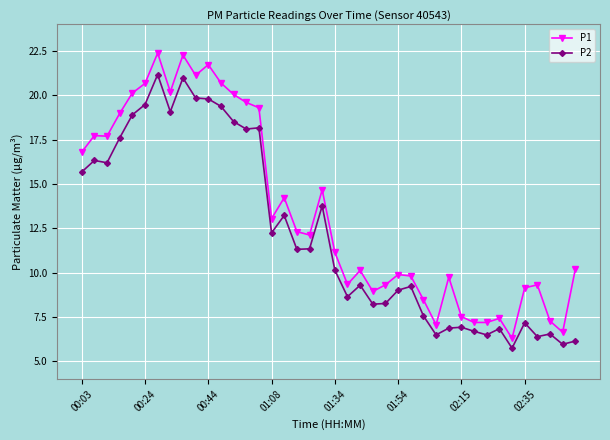

What is the greatest value displayed?

22.4